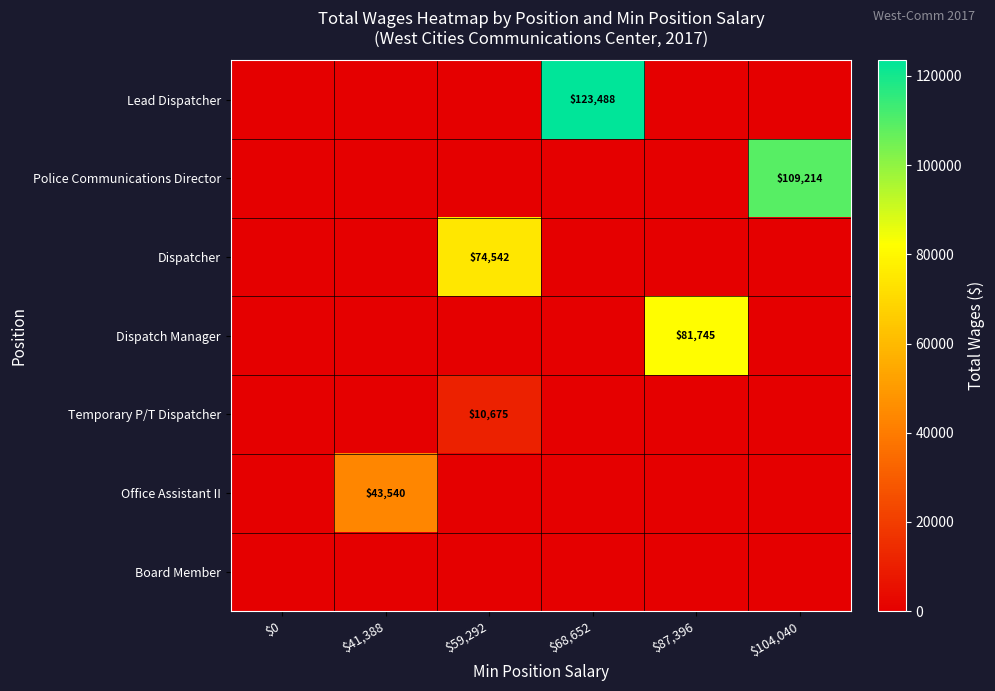

What is the difference between the highest and lowest values at $87,396?

81745.0